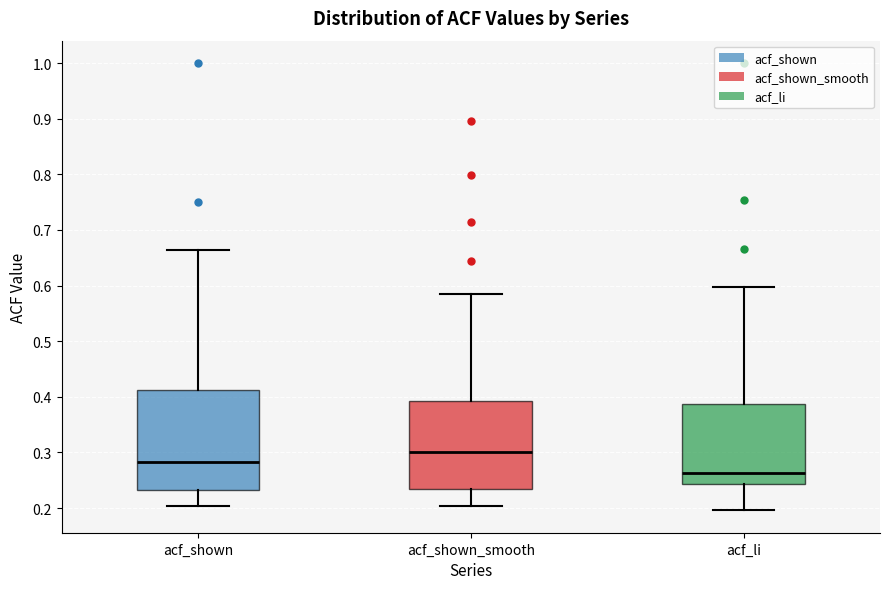

Which box has the highest median line?

acf_shown_smooth